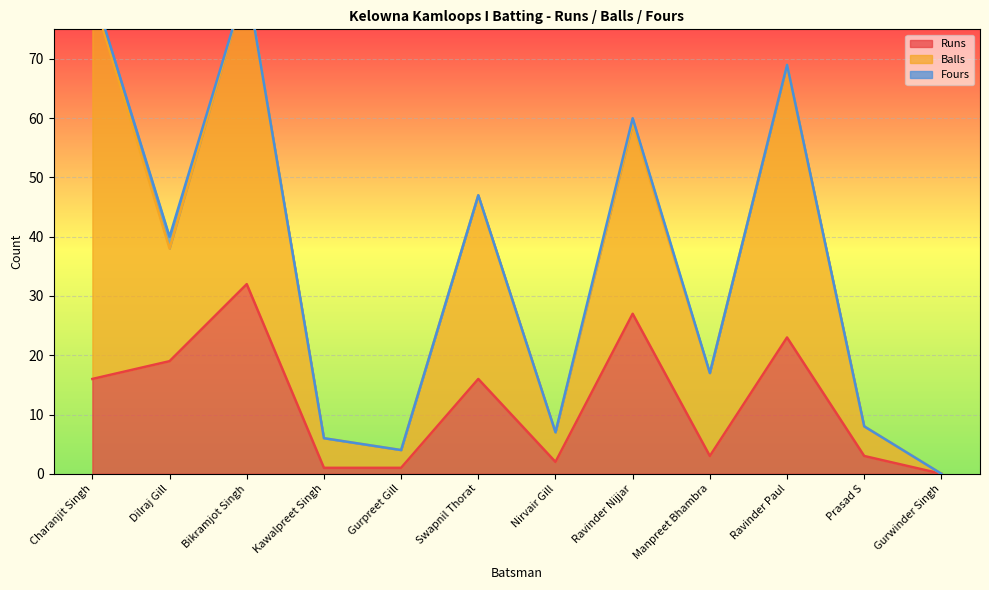

The value of Runs at Prasad S is 3. True or false?

True